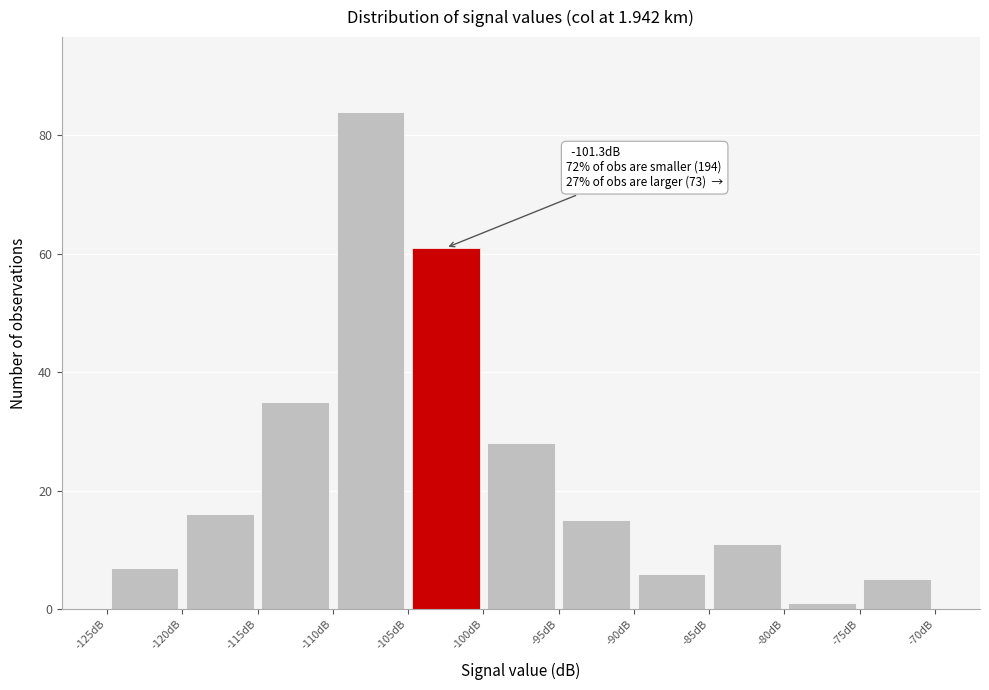

Which range on the x-axis has the tallest bar?

-110 to -105